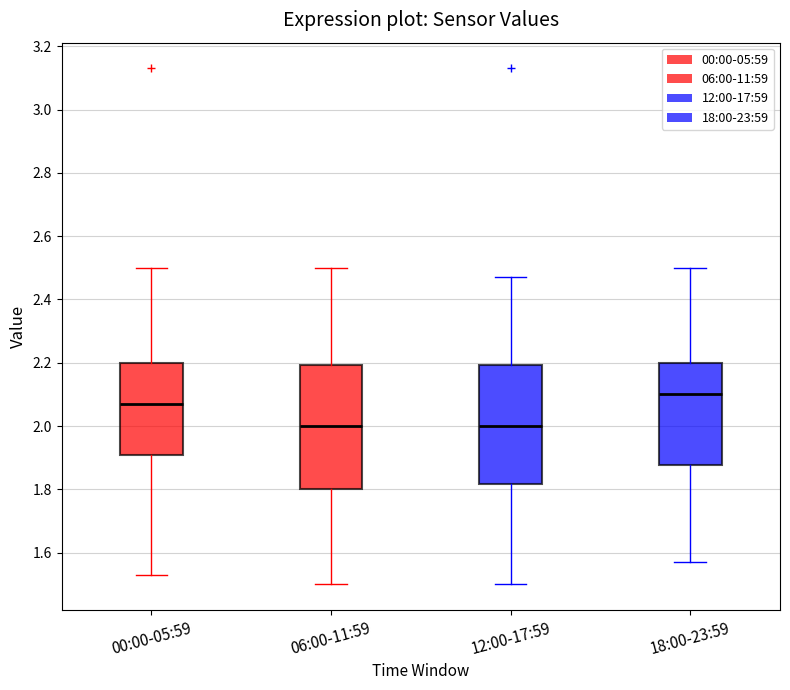

Reading left to right, transcribe this box plot: for each box, give where its median line is, the range the box spans, and where its two whiskers end, as read against the y-axis. The values are not printed on the chart, so give them approximately, as read against the axis.

00:00-05:59: median 2.08, box 1.90 to 2.20, whiskers 1.54 to 2.50
06:00-11:59: median 2.00, box 1.80 to 2.20, whiskers 1.50 to 2.50
12:00-17:59: median 2.00, box 1.82 to 2.20, whiskers 1.50 to 2.48
18:00-23:59: median 2.10, box 1.88 to 2.20, whiskers 1.58 to 2.50